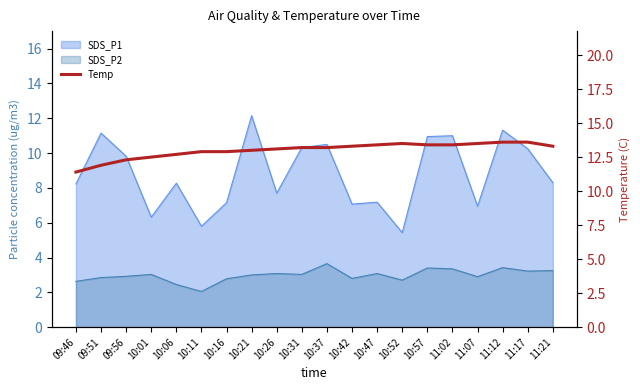

How many data points does each series have?

20